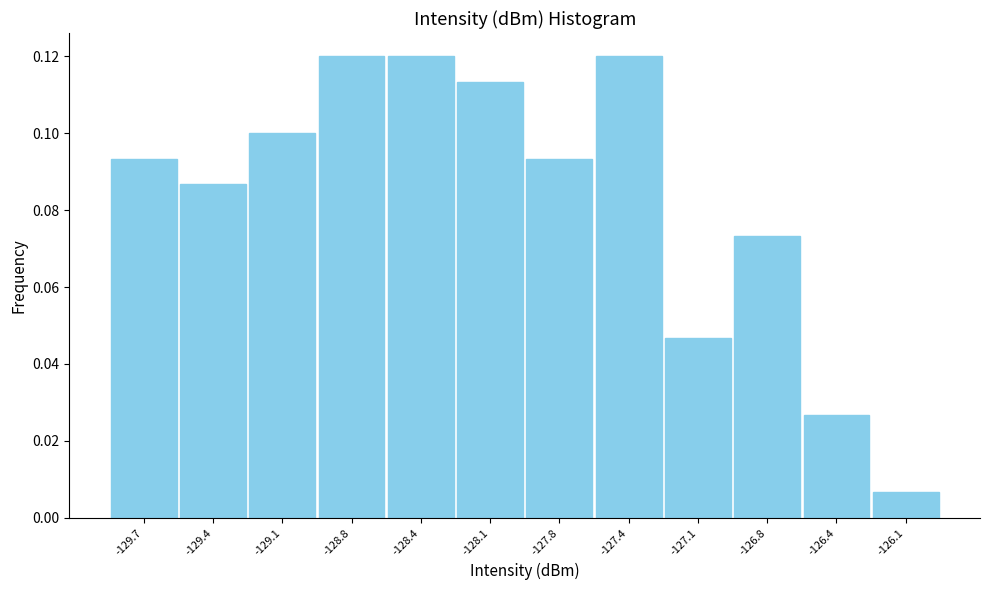

Between -126.4 and -126.1, which is larger?

-126.4